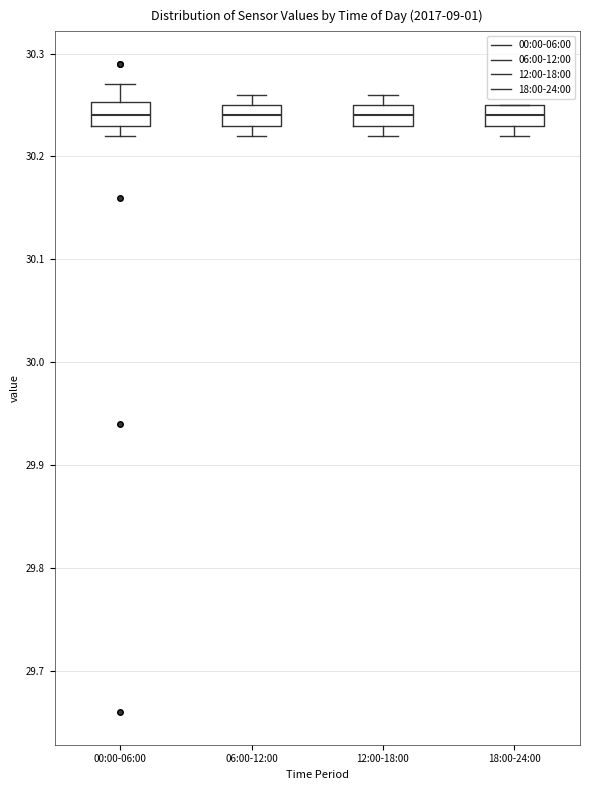

Reading left to right, transcribe this box plot: for each box, give where its median line is, the range the box spans, and where its two whiskers end, as read against the y-axis. The values are not printed on the chart, so give them approximately, as read against the axis.

00:00-06:00: median 30.24, box 30.23 to 30.25, whiskers 30.22 to 30.27
06:00-12:00: median 30.24, box 30.23 to 30.25, whiskers 30.22 to 30.26
12:00-18:00: median 30.24, box 30.23 to 30.25, whiskers 30.22 to 30.26
18:00-24:00: median 30.24, box 30.23 to 30.25, whiskers 30.22 to 30.25